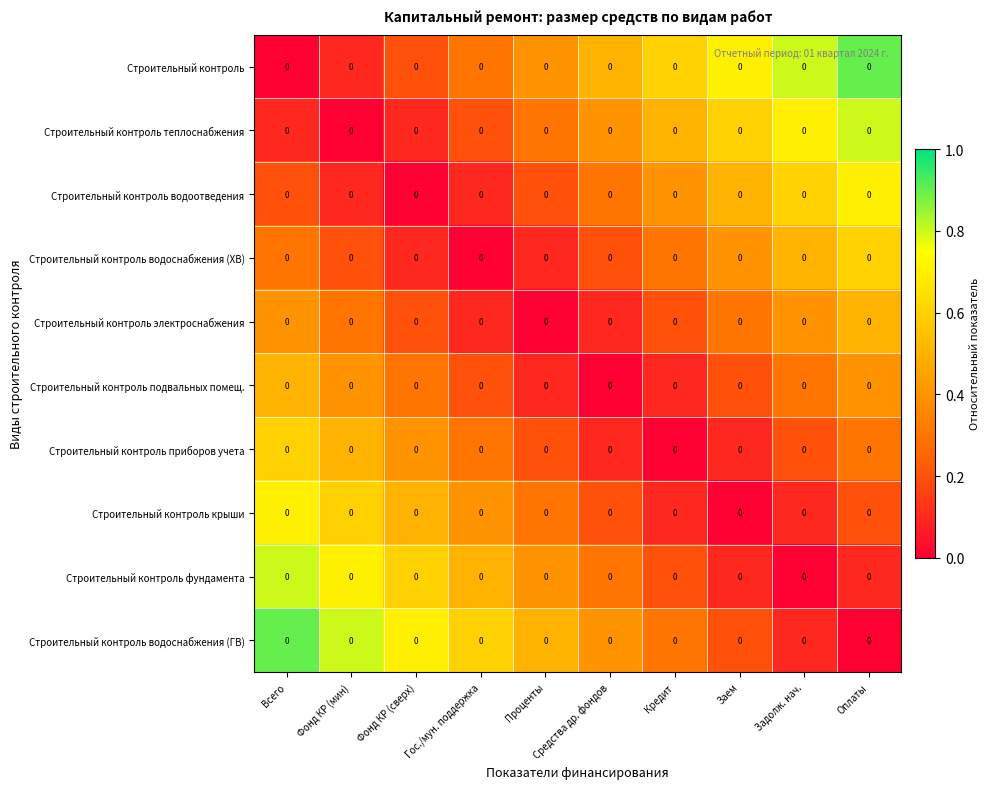

True or false: Строительный контроль водоснабжения (ГВ) has a value of 0.3 at Кредит.

True